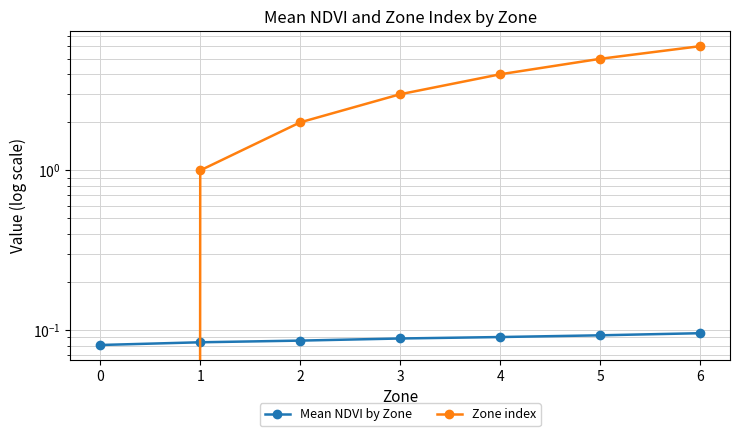

Reading left to right, list all the values displayed in this chart.

Mean NDVI by Zone: 0=0.1	1=0.1	2=0.1	3=0.1	4=0.1	5=0.1	6=0.1
Zone index: 0=0.0	1=1.0	2=2.0	3=3.0	4=4.0	5=5.0	6=6.0